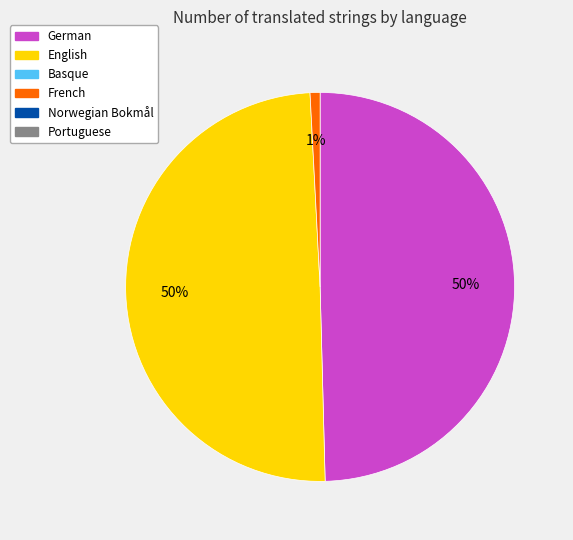

To the nearest percent, what is the average slice percentage?

33%